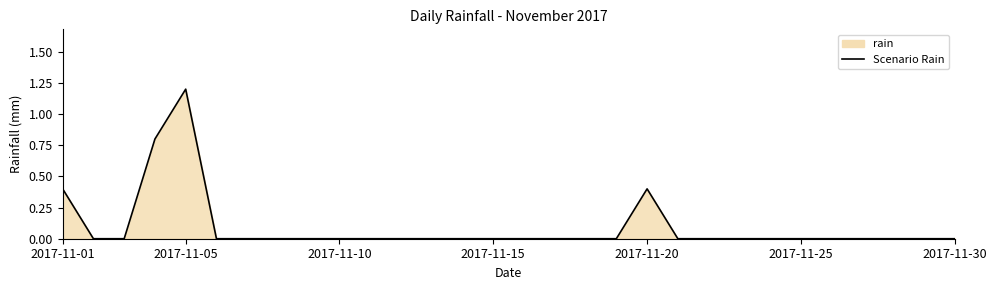

What position from the left is 27?

28